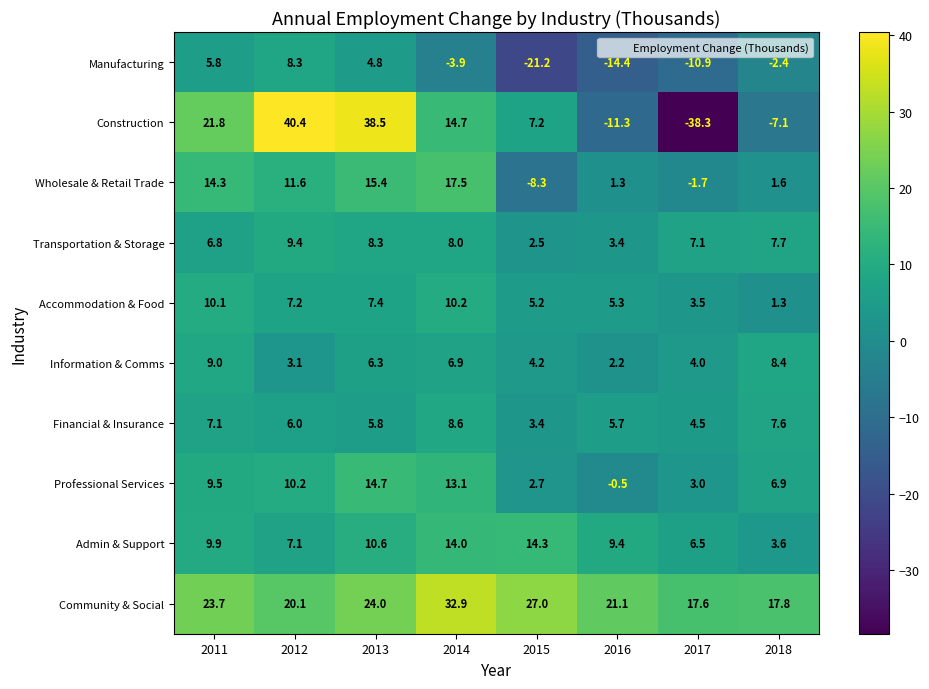

Which category has the highest value across all series?

2012